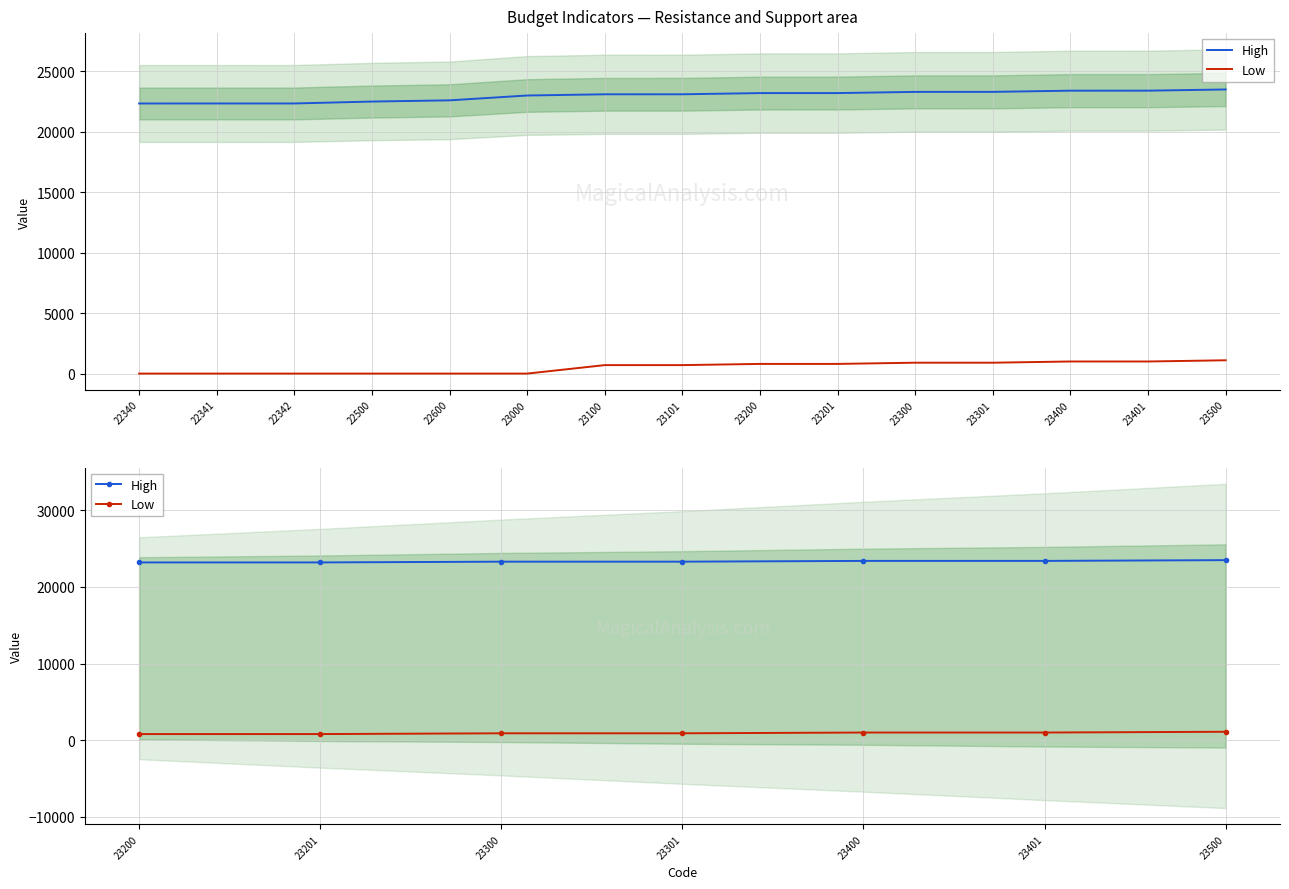

The High series shows 14925 at 23401. True or false?

False